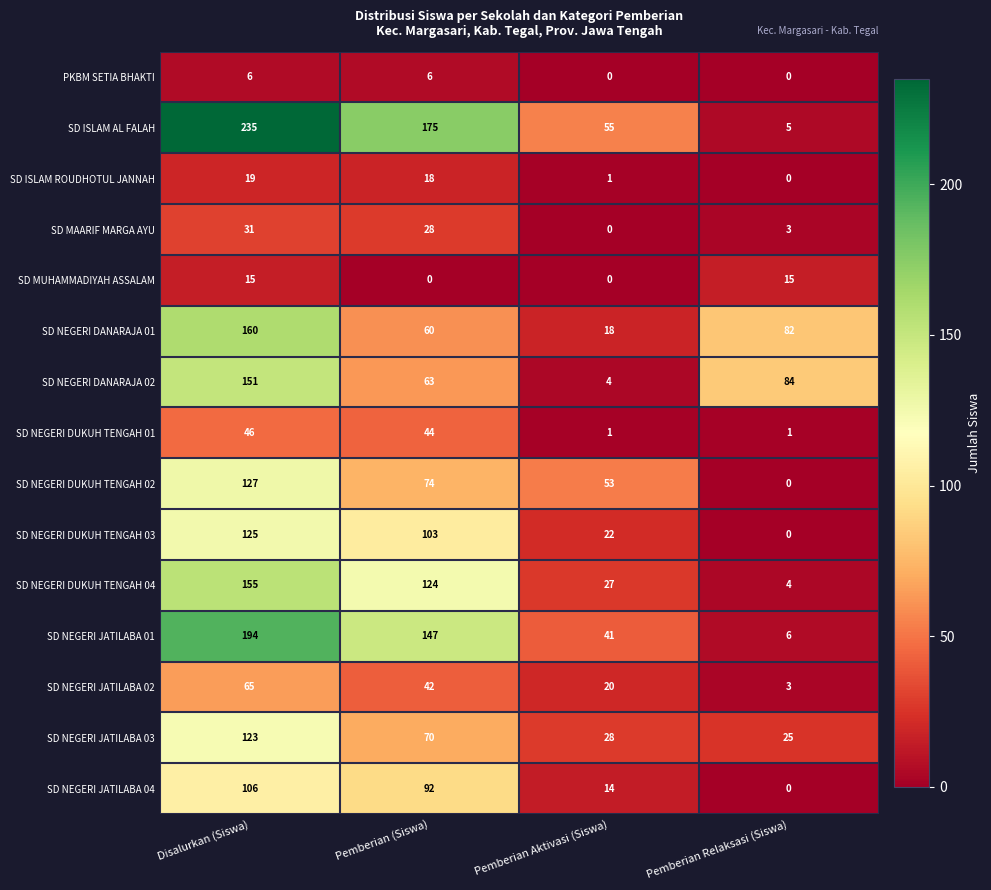

True or false: SD MAARIF MARGA AYU has a value of 1 at Pemberian Relaksasi (Siswa).

False